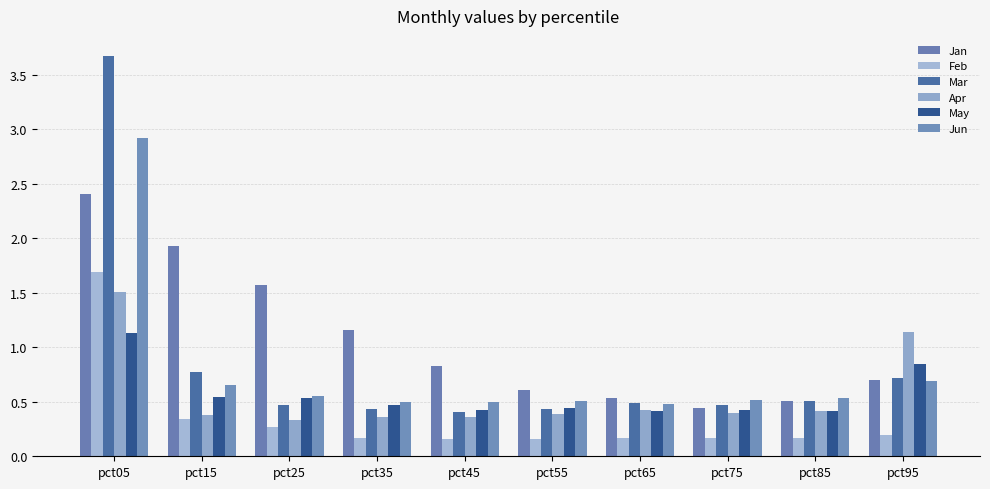

True or false: Feb has a value of 1.7 at pct05.

True